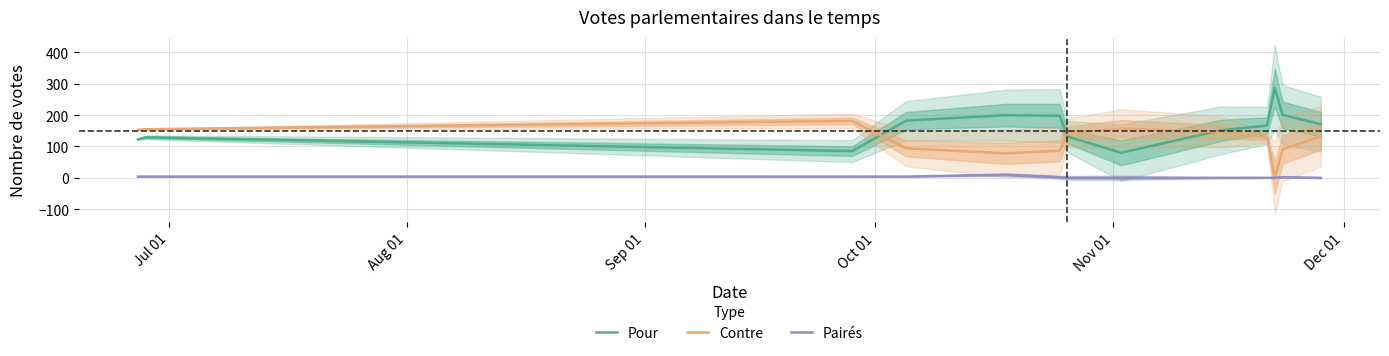

What is the difference between the maximum and second lowest values in the Pour series?

202.8